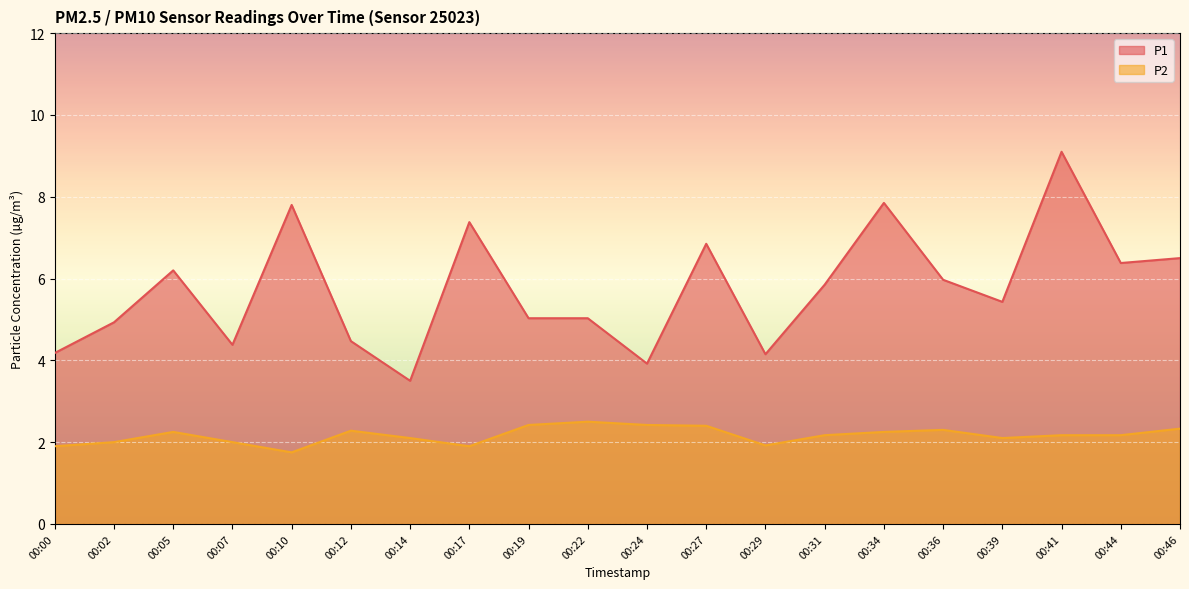

Which has a higher value, 00:39 or 00:10?

00:10